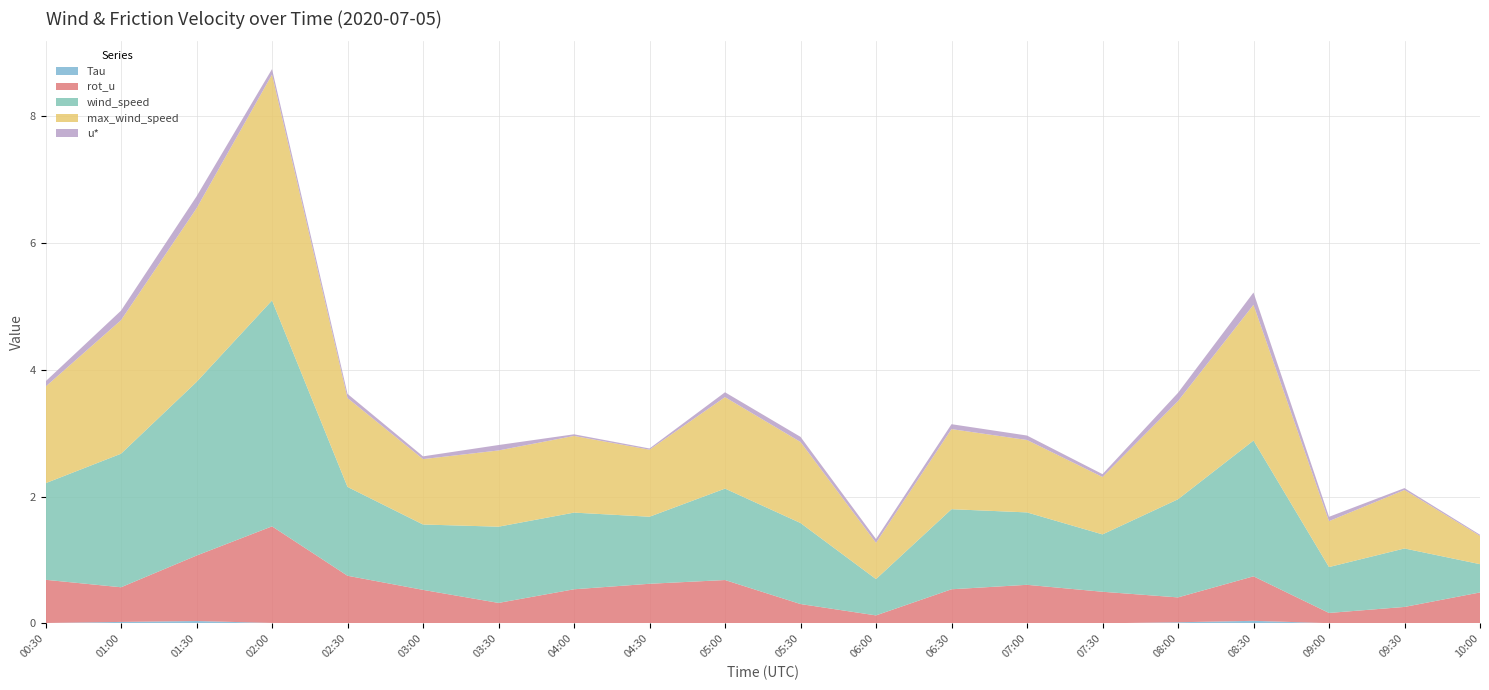

Reading left to right, what are all the values shown in this chart?

Tau: 00:30=0.0	01:00=0.0	01:30=0.0	02:00=0.0	02:30=0.0	03:00=0.0	03:30=0.0	04:00=0.0	04:30=0.0	05:00=0.0	05:30=0.0	06:00=0.0	06:30=0.0	07:00=0.0	07:30=0.0	08:00=0.0	08:30=0.0	09:00=0.0	09:30=0.0	10:00=0.0
rot_u: 00:30=0.7	01:00=0.5	01:30=1.0	02:00=1.5	02:30=0.7	03:00=0.5	03:30=0.3	04:00=0.5	04:30=0.6	05:00=0.7	05:30=0.3	06:00=0.1	06:30=0.5	07:00=0.6	07:30=0.5	08:00=0.4	08:30=0.7	09:00=0.2	09:30=0.3	10:00=0.5
wind_speed: 00:30=1.5	01:00=2.1	01:30=2.7	02:00=3.6	02:30=1.4	03:00=1.0	03:30=1.2	04:00=1.2	04:30=1.1	05:00=1.4	05:30=1.3	06:00=0.6	06:30=1.3	07:00=1.1	07:30=0.9	08:00=1.5	08:30=2.1	09:00=0.7	09:30=0.9	10:00=0.4
max_wind_speed: 00:30=1.5	01:00=2.1	01:30=2.7	02:00=3.6	02:30=1.4	03:00=1.0	03:30=1.2	04:00=1.2	04:30=1.1	05:00=1.4	05:30=1.3	06:00=0.6	06:30=1.3	07:00=1.1	07:30=0.9	08:00=1.5	08:30=2.1	09:00=0.7	09:30=0.9	10:00=0.4
u*: 00:30=0.1	01:00=0.2	01:30=0.2	02:00=0.1	02:30=0.1	03:00=0.0	03:30=0.1	04:00=0.0	04:30=0.0	05:00=0.1	05:30=0.1	06:00=0.1	06:30=0.1	07:00=0.1	07:30=0.0	08:00=0.1	08:30=0.2	09:00=0.1	09:30=0.0	10:00=0.0